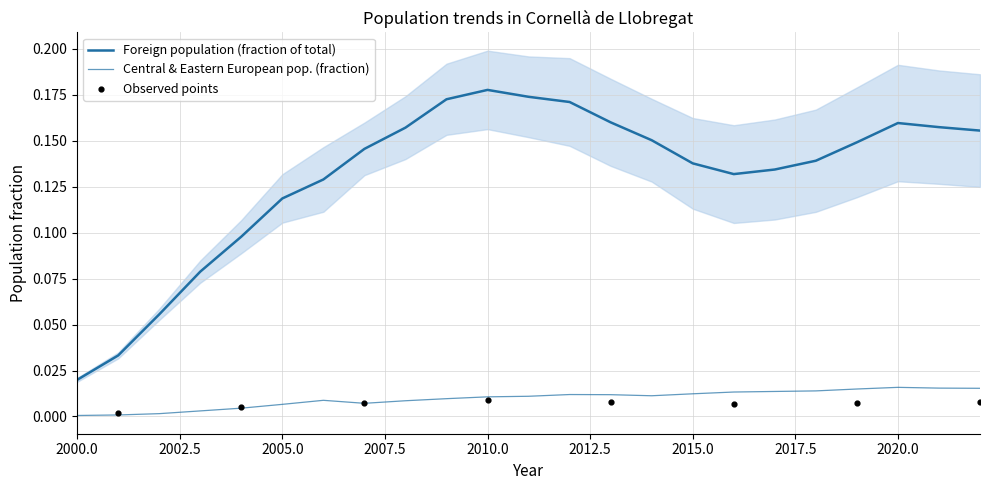

Which series reaches the minimum Y coordinate?

Central and Eastern European pop.